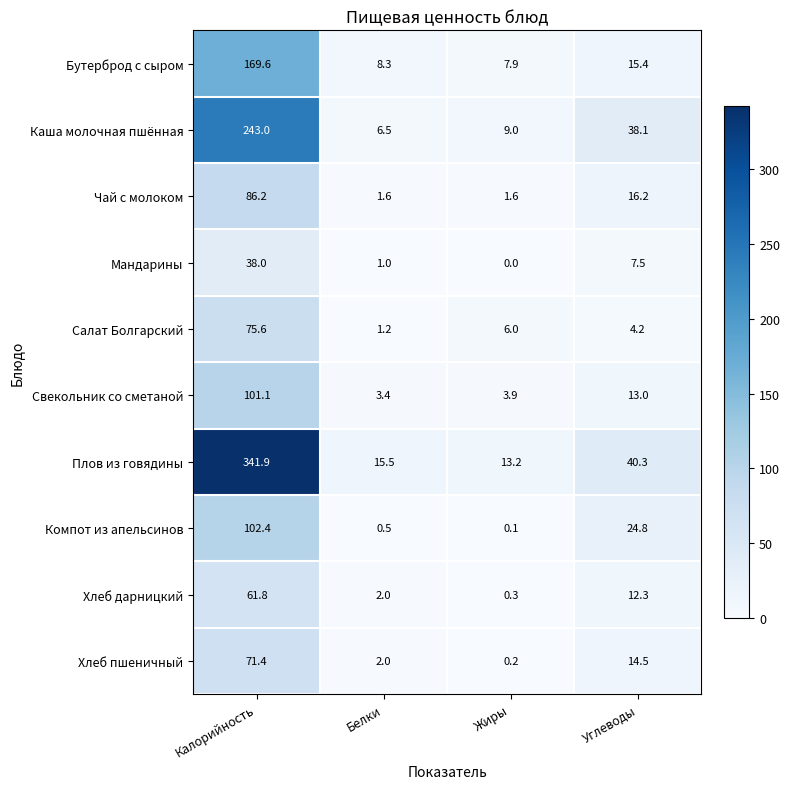

The Каша молочная пшённая series shows 3.6 at Белки. True or false?

False